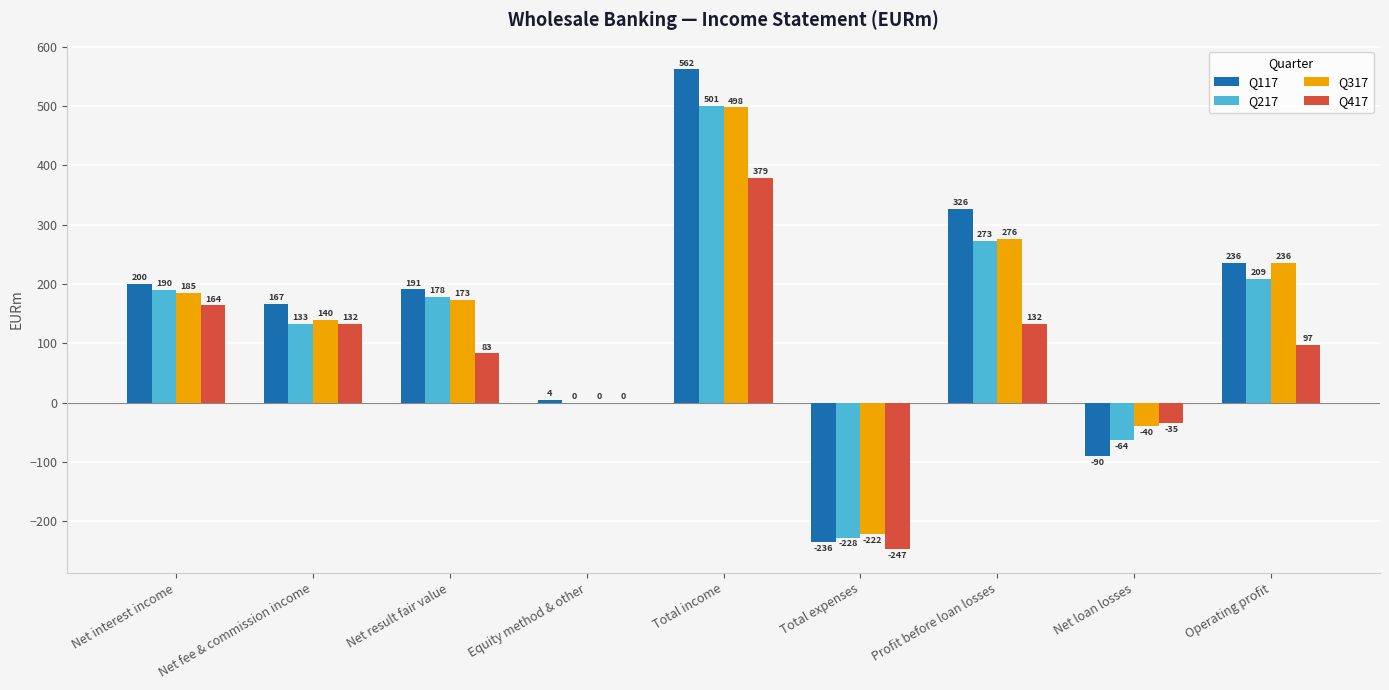

What is the sum of all Q217 values?

1192